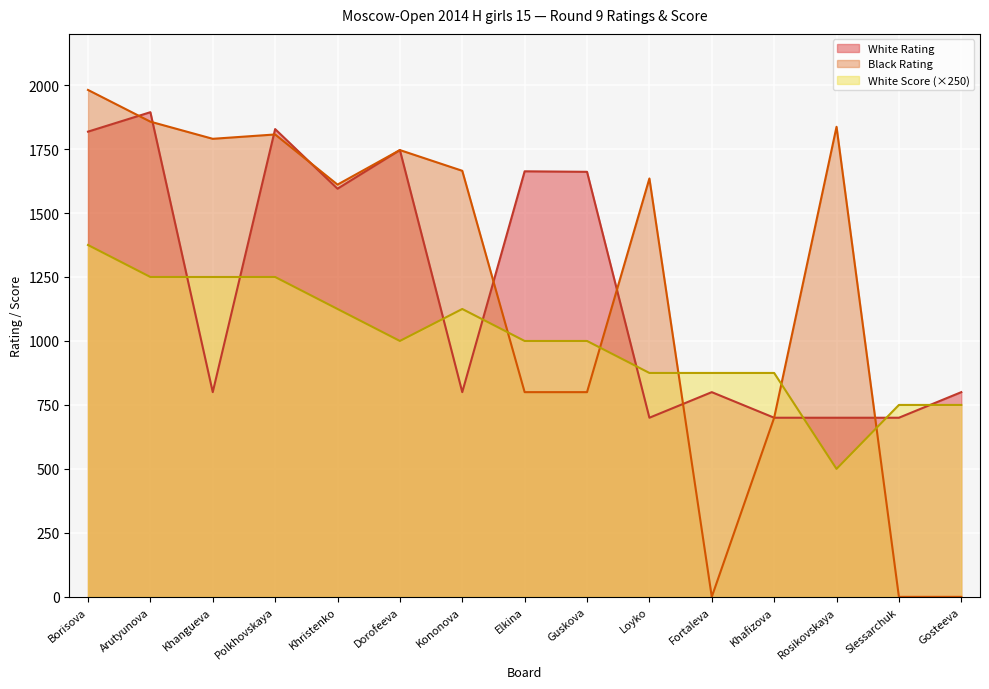

The value of White Score at Slessarchuk is 750. True or false?

True